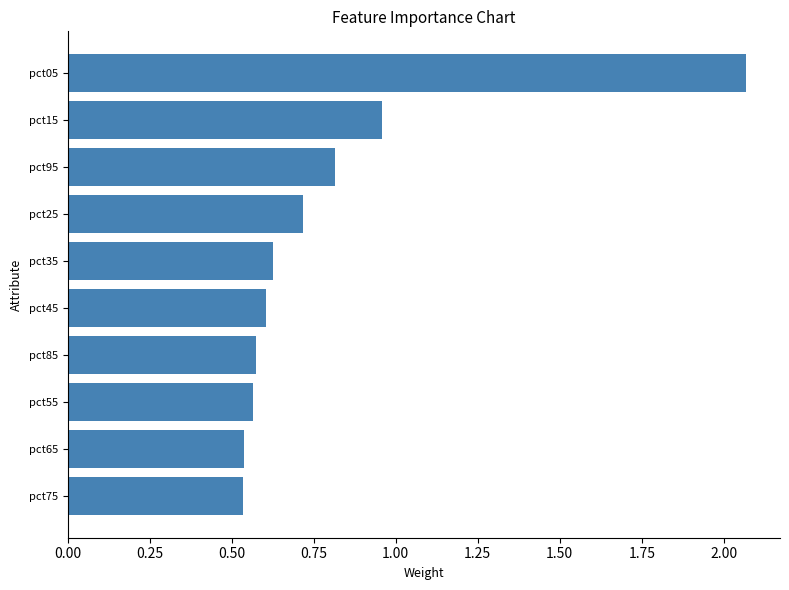

Does the chart contain stacked bars?

No